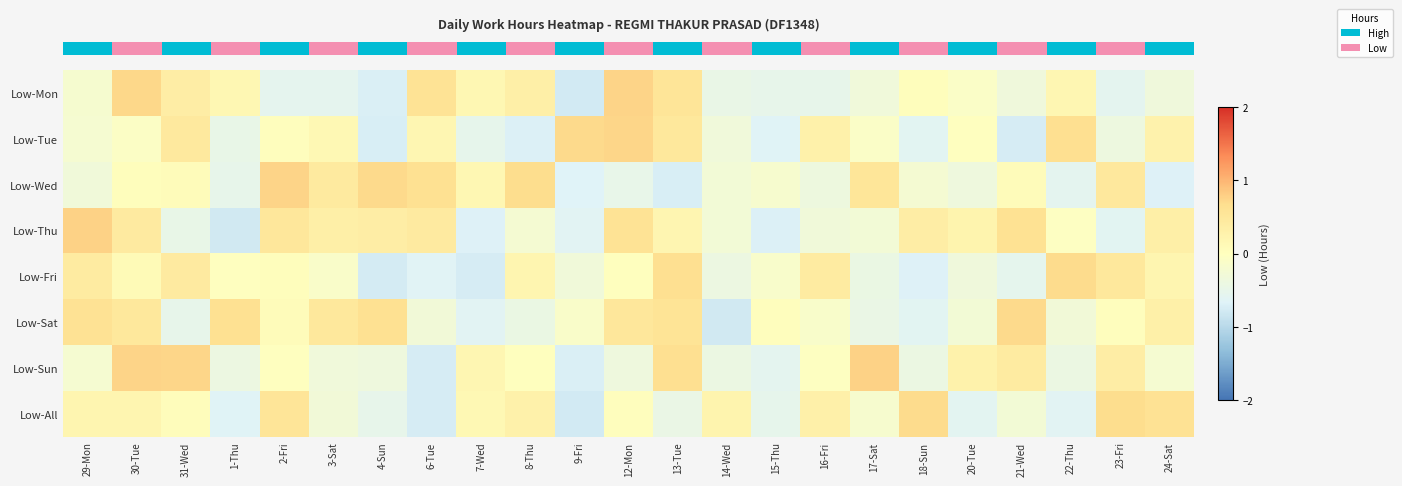

At which category is the sum across all series the highest?

30-Tue